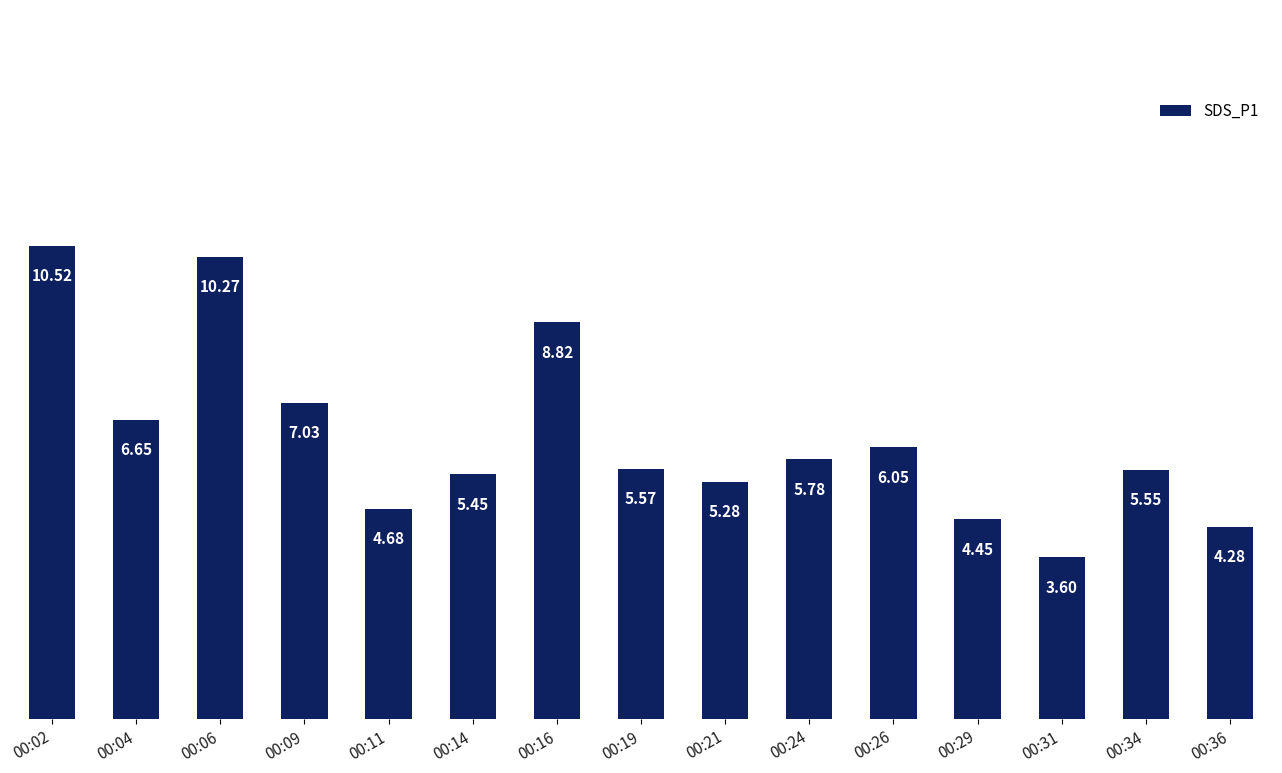

What is the value of the 9th bar from the left?

5.3